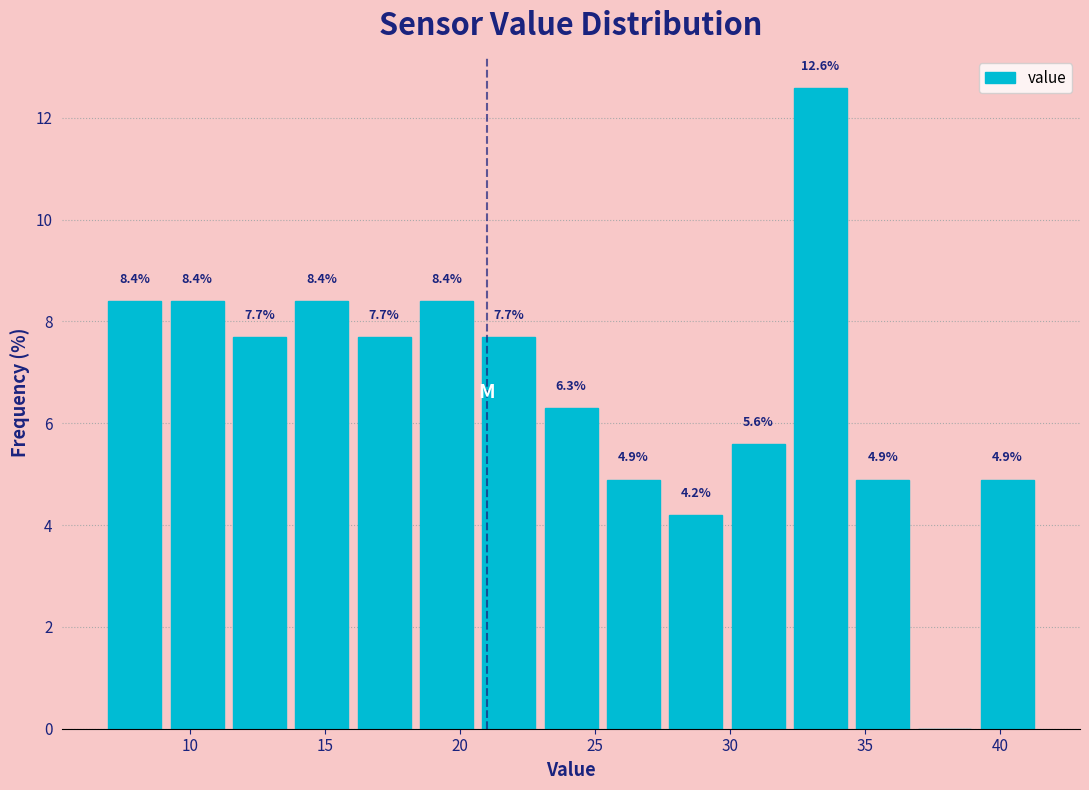

Over which range of the x-axis is the bar tallest?

32.0 to 34.5